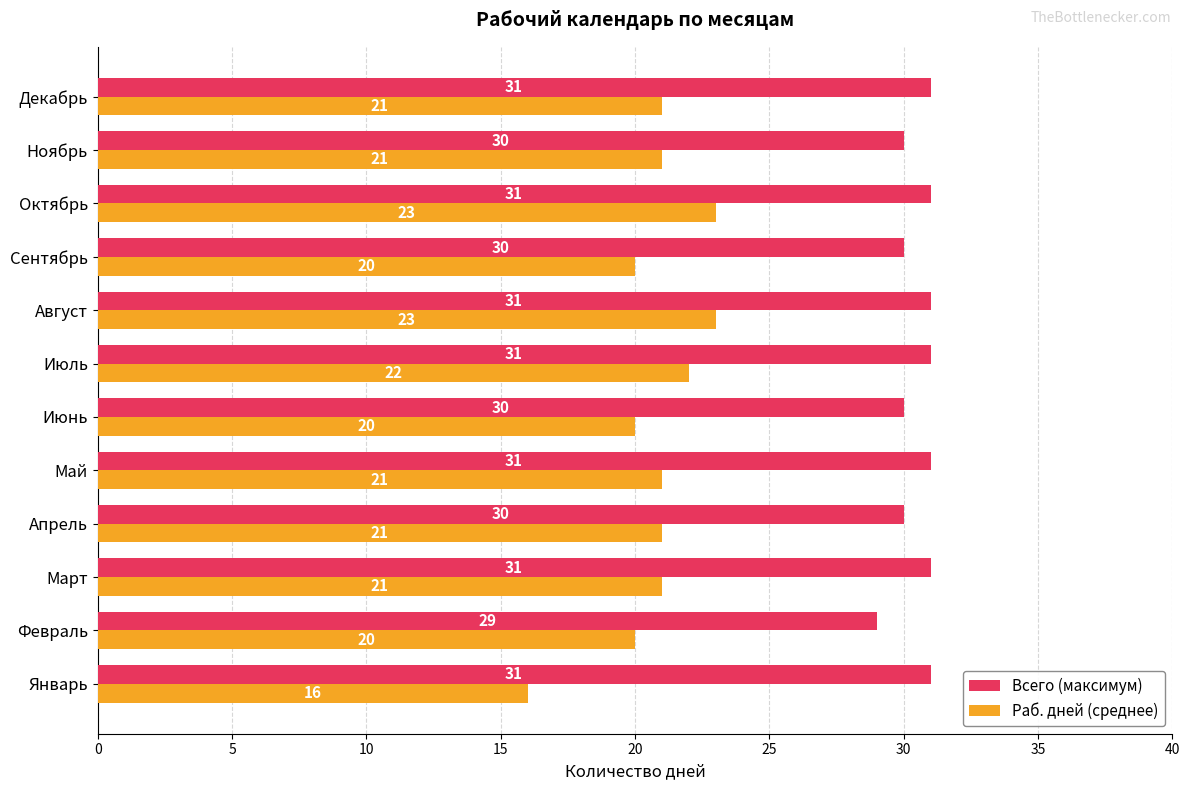

Is the value of Всего (максимум) at Сентябрь greater than the value of Раб. дней (среднее) at Май?

Yes